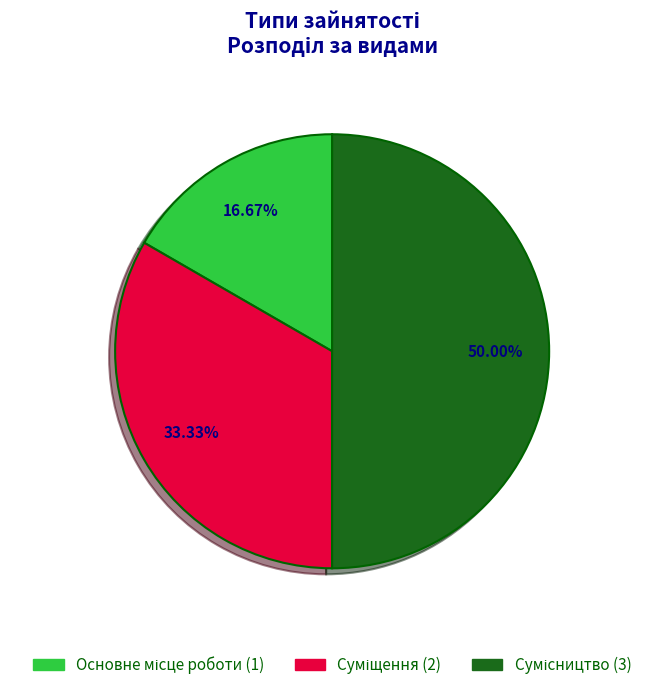

Count the number of slices in the pie.

3